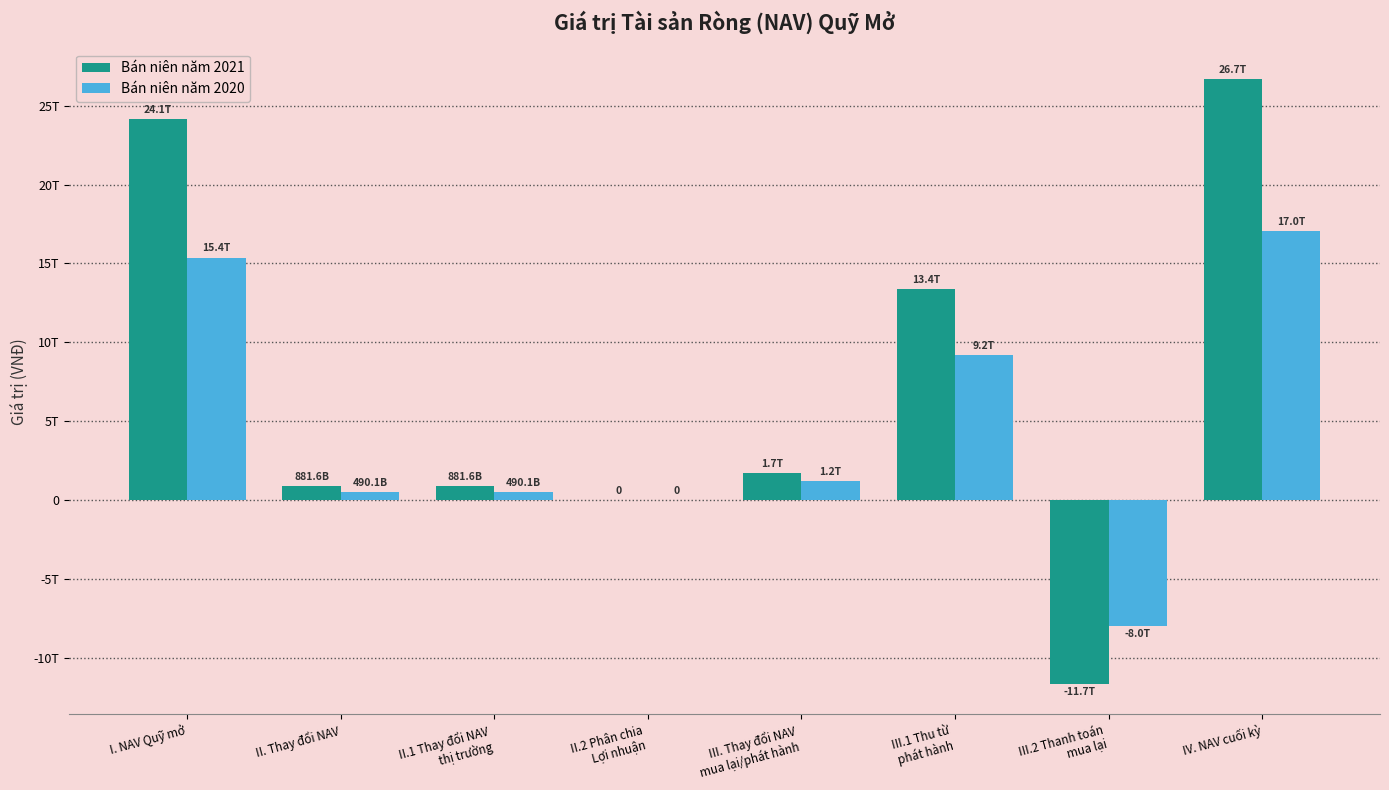

What are all the series names shown in the legend?

Bán niên năm 2021, Bán niên năm 2020